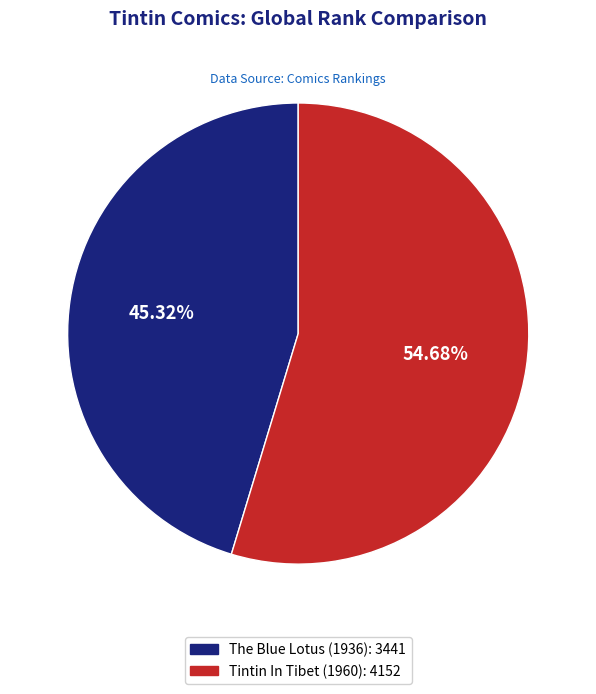

Between The Blue Lotus (1936) and Tintin In Tibet (1960), which is larger?

Tintin In Tibet (1960)